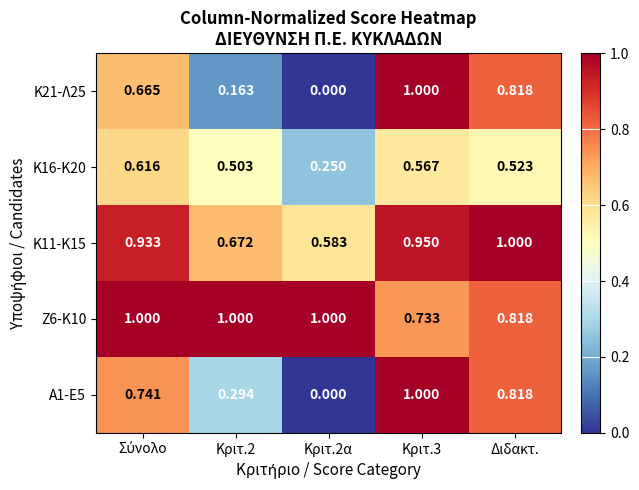

Is the value of Α1-Ε5 at Κριτ.2α greater than the value of Κ11-Κ15 at Διδακτ.?

No